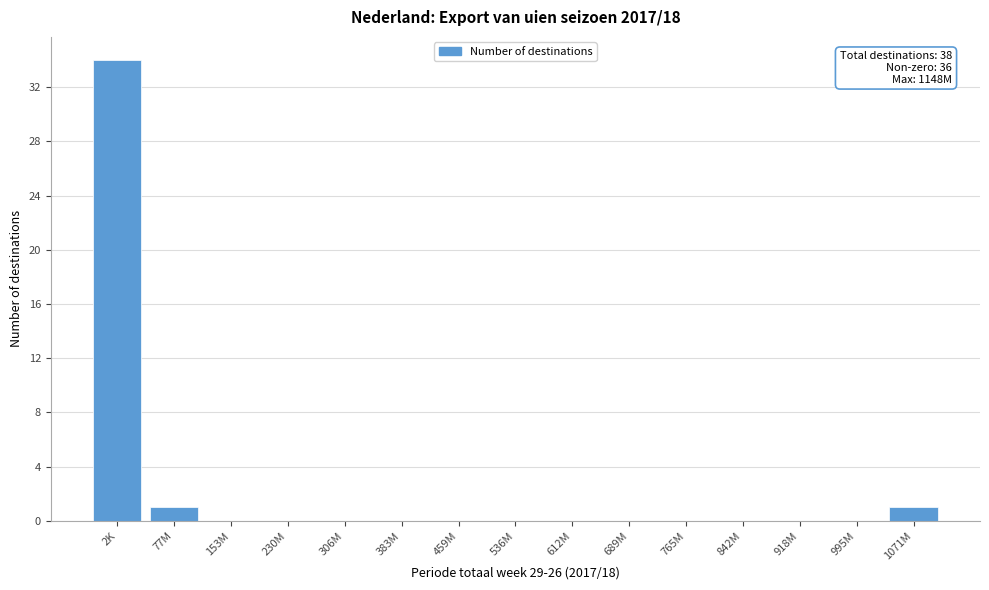

Reading left to right, what are all the values shown in this chart?

2K=34	77M=1	153M=0	230M=0	306M=0	383M=0	459M=0	536M=0	612M=0	689M=0	765M=0	842M=0	918M=0	995M=0	1071M=1